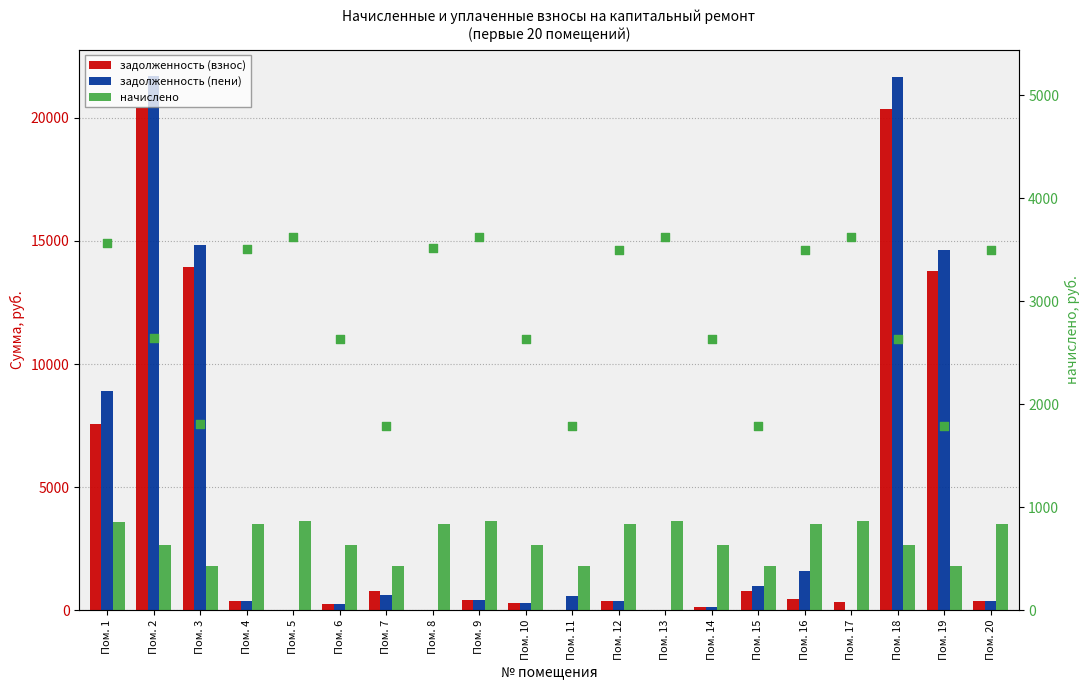

Which series has the largest Y range (max minus min)?

задолженность (пени)